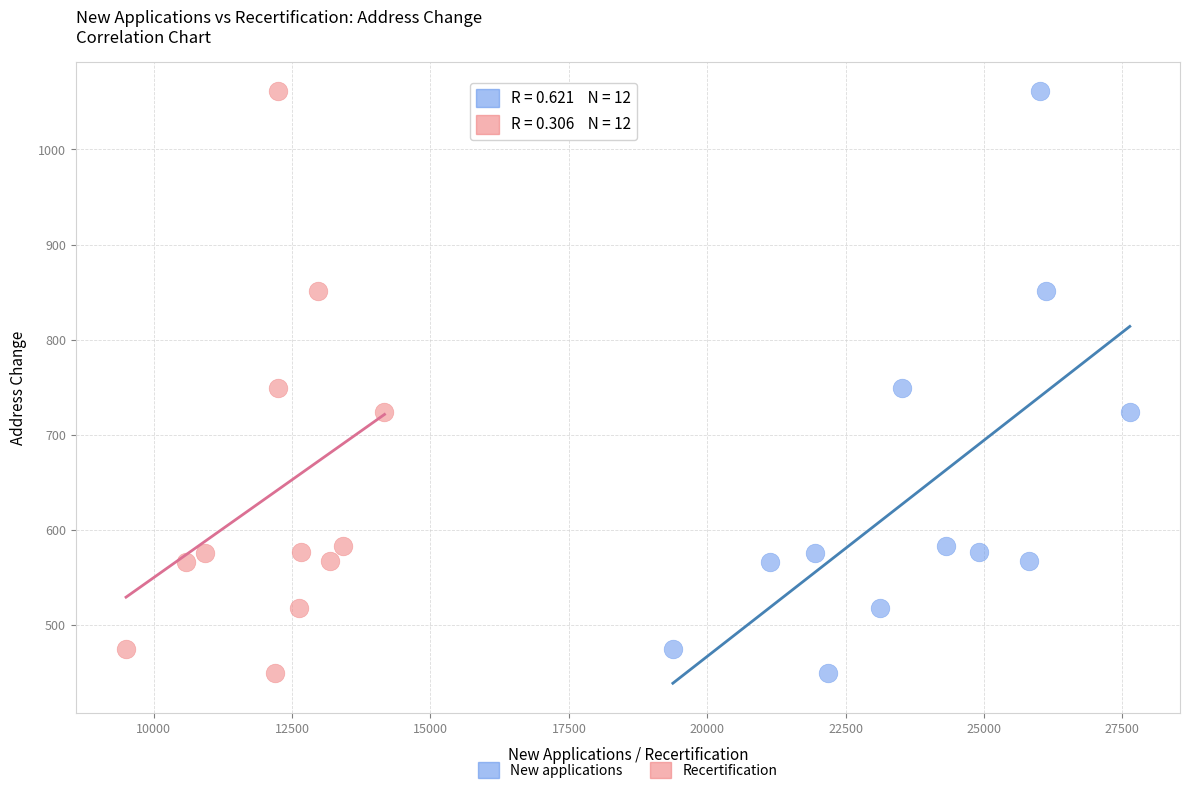

What are all the series names shown in the legend?

New applications, Recertification